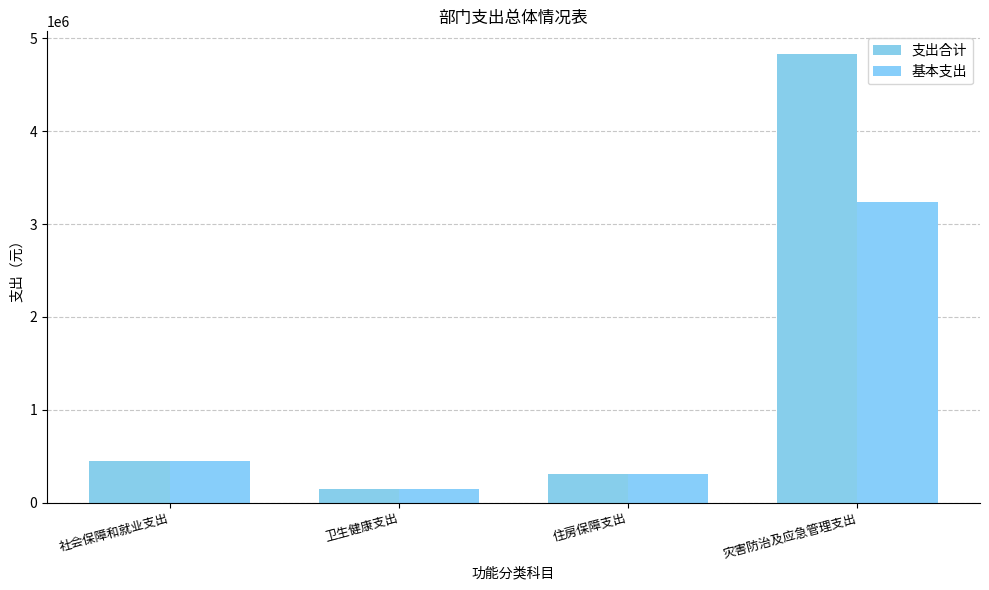

Is it true that 支出合计 equals 3065833.1 at 灾害防治及应急管理支出?

False